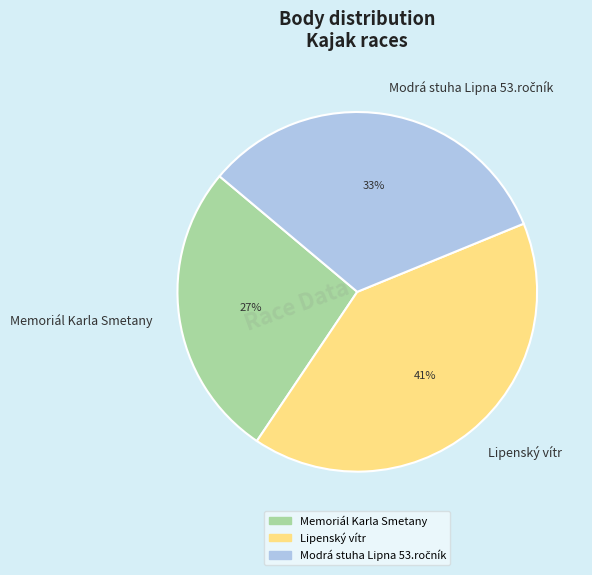

Is there a majority slice in this chart?

No